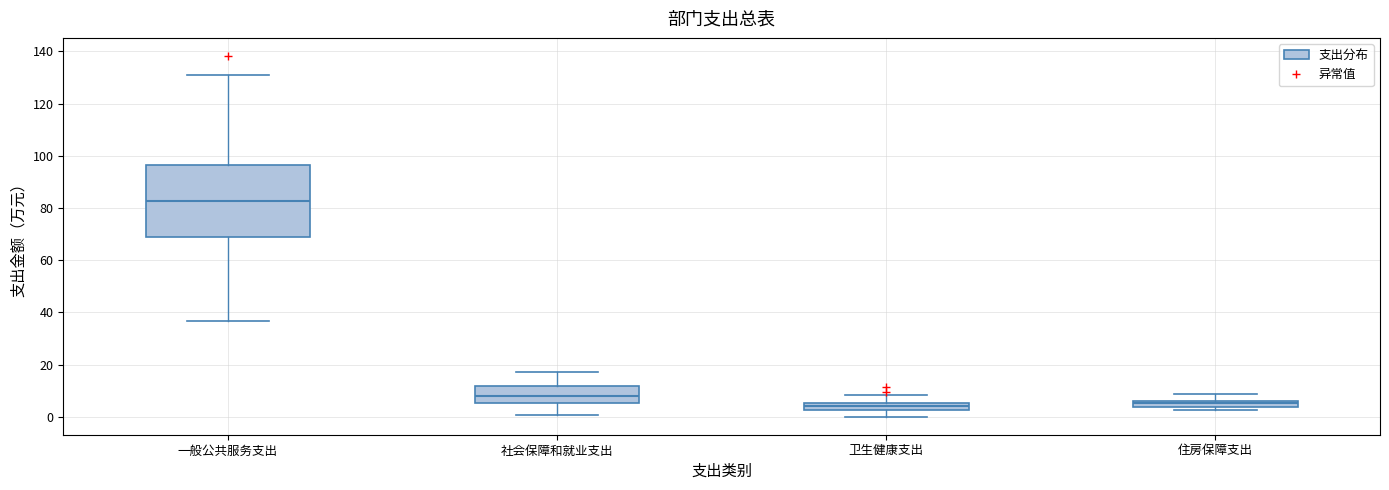

Where is the upper edge of the box for 住房保障支出 on the y-axis? The values are not printed on the chart, so give them approximately, as read against the axis.

6